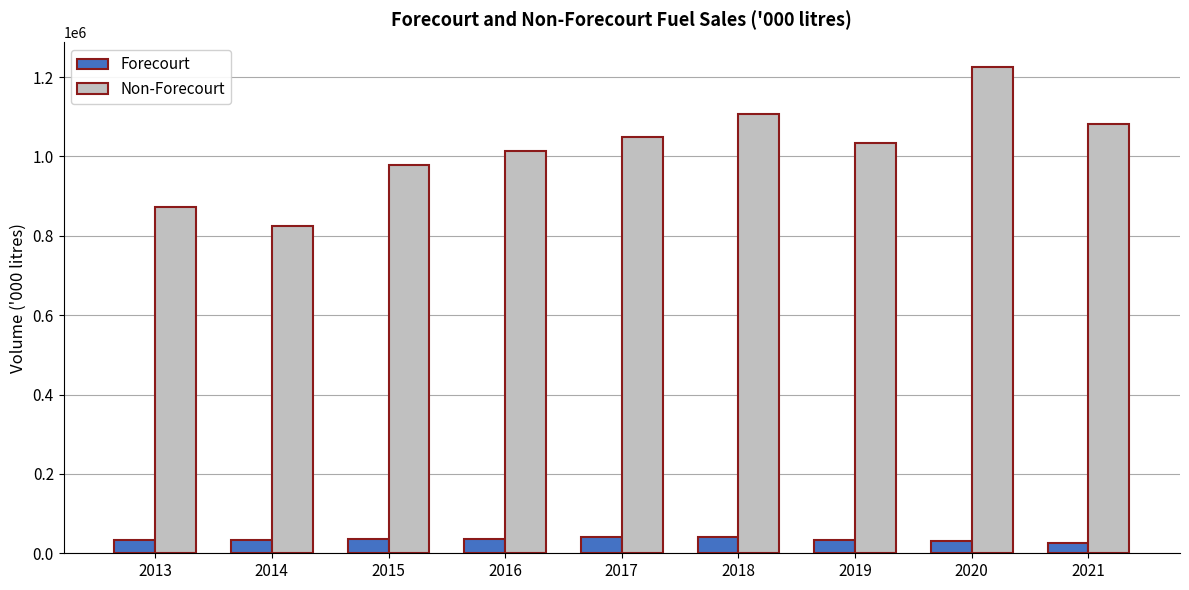

Which series has the largest total across all categories?

Non-Forecourt